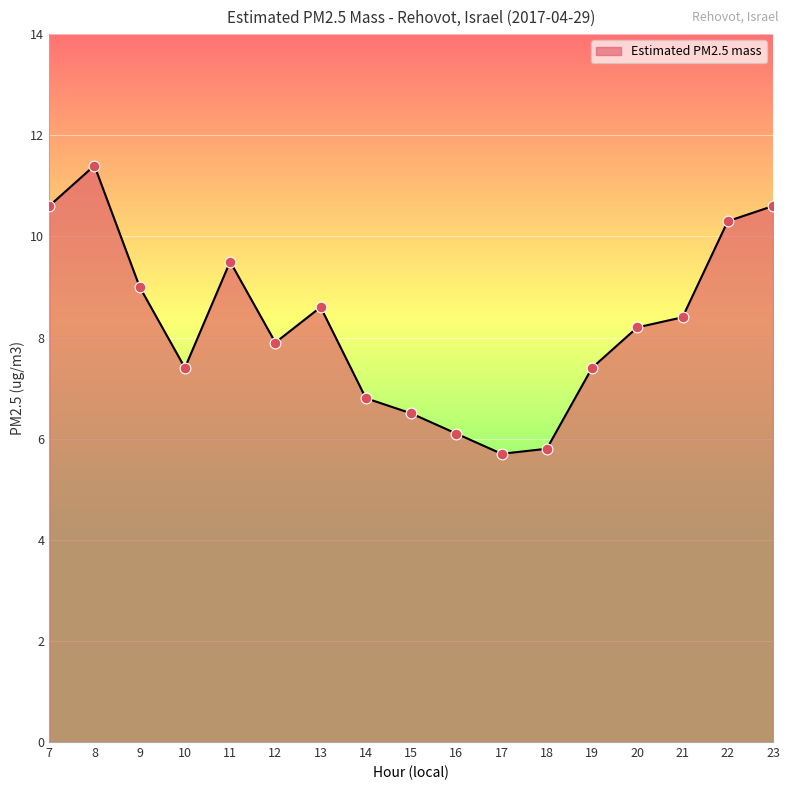

What is the change in value from 13 to 19?

-1.2